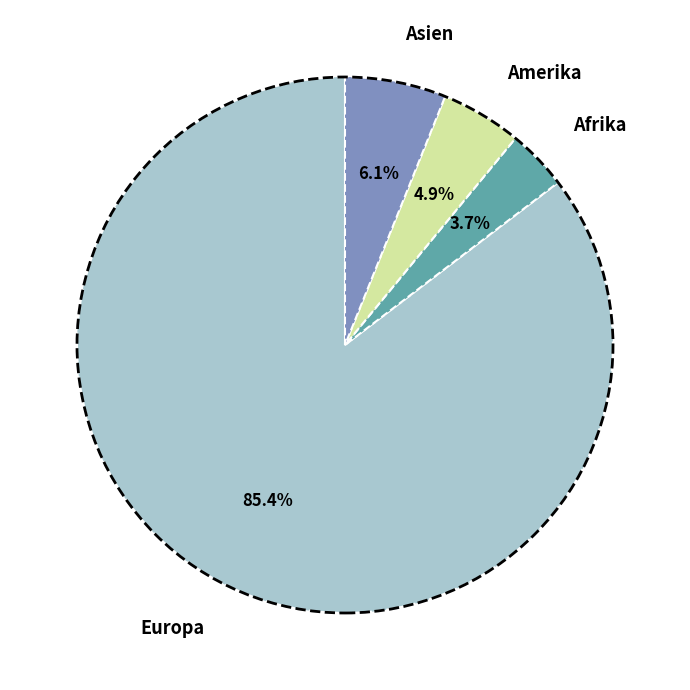

Which category has the smallest portion of the pie?

Afrika